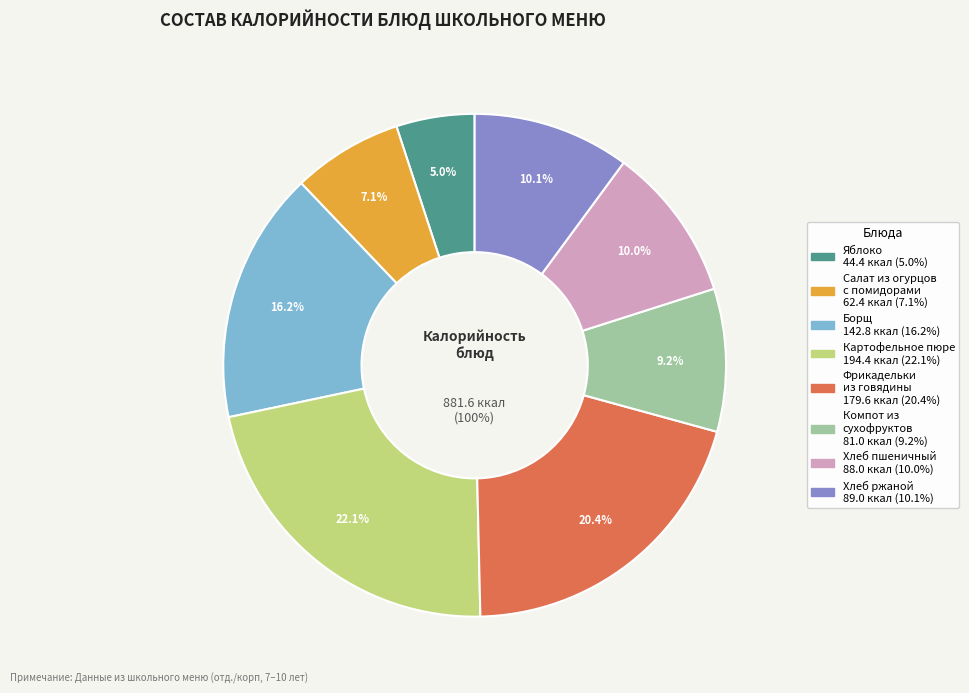

Do Хлеб ржаной and Компот из сухофруктов together represent more than half of the pie?

No